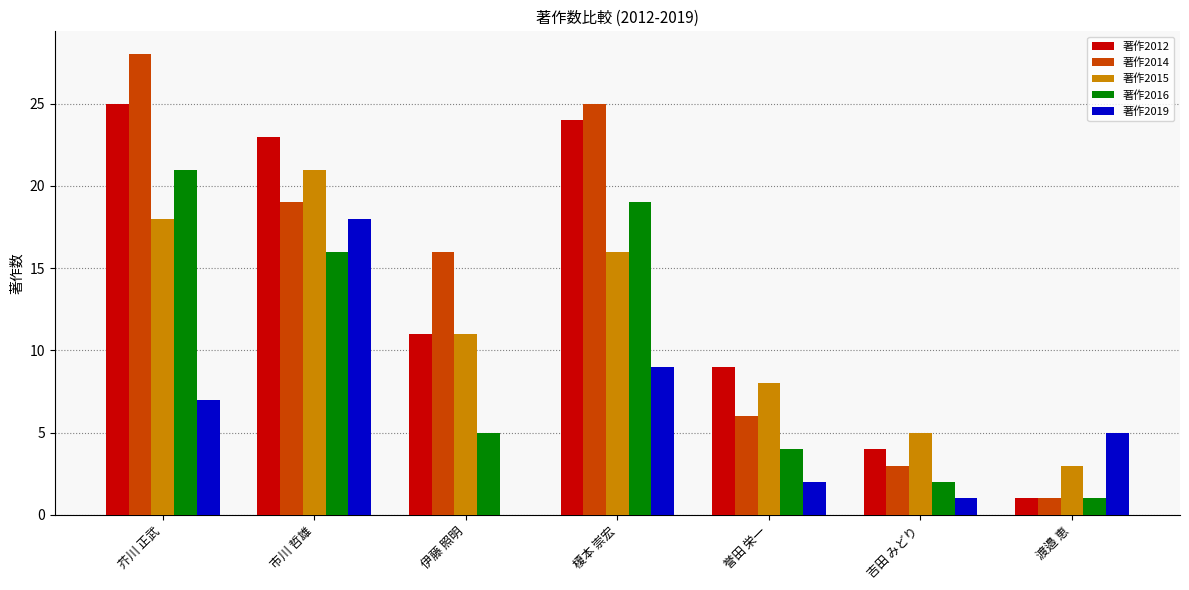

Which series has the widest spread of values?

著作2014